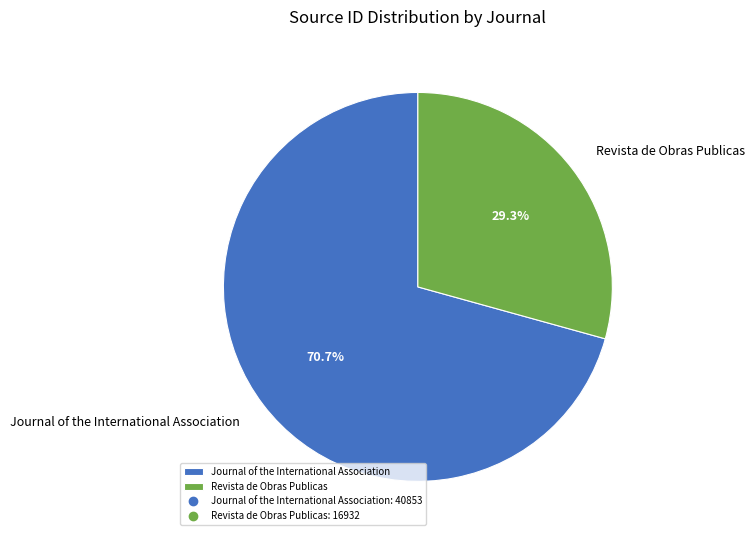

What is the largest slice in the pie chart?

Journal of the International Association